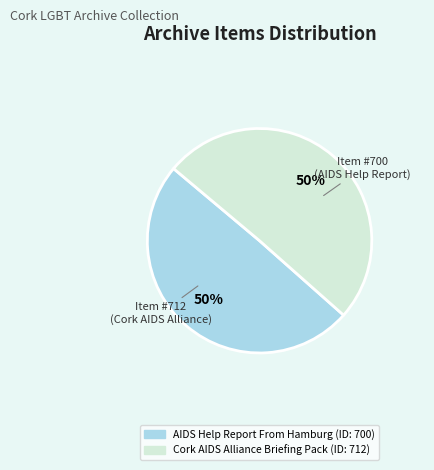

Do Cork AIDS Alliance Briefing Pack and AIDS Help Report From Hamburg together represent more than half of the pie?

Yes